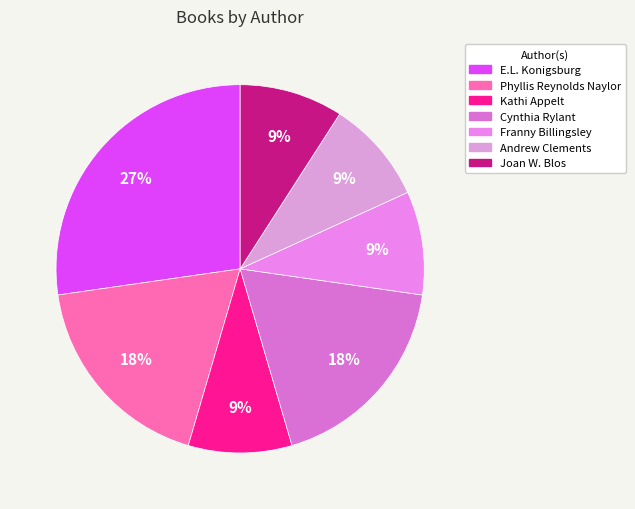

True or false: Cynthia Rylant accounts for 32% of the total.

False